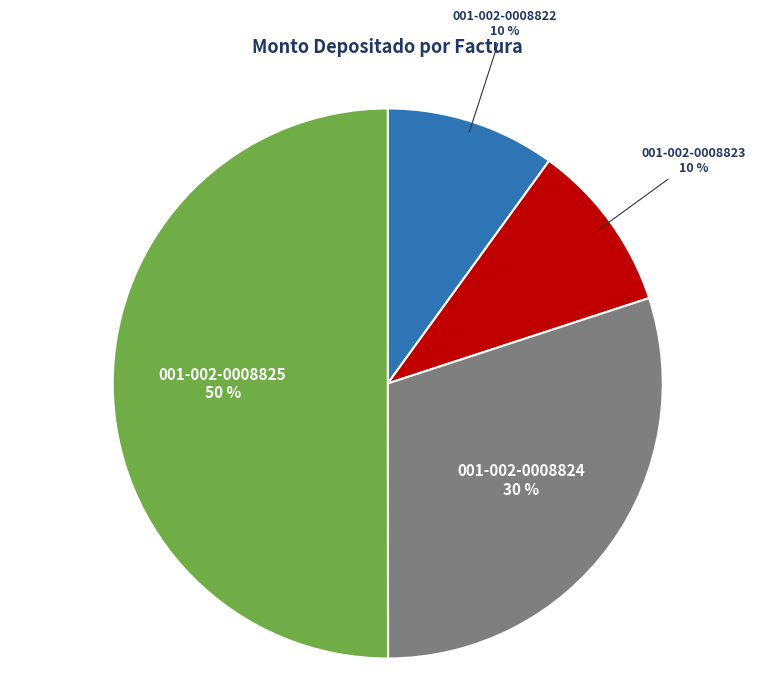

Approximately how many times larger is the value at 001-002-0008825 compared to 001-002-0008823?

5.0